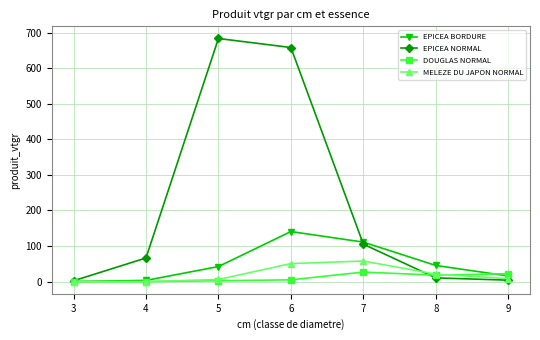

Rank the series by their maximum value, from highest to lowest.

EPICEA NORMAL, EPICEA BORDURE, MELEZE DU JAPON NORMAL, DOUGLAS NORMAL